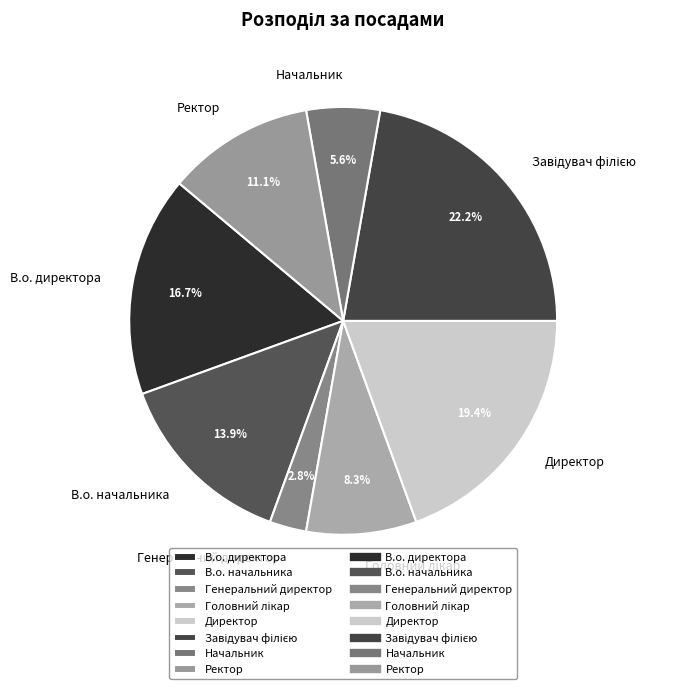

The В.о. директора slice represents 8% of the pie. True or false?

False